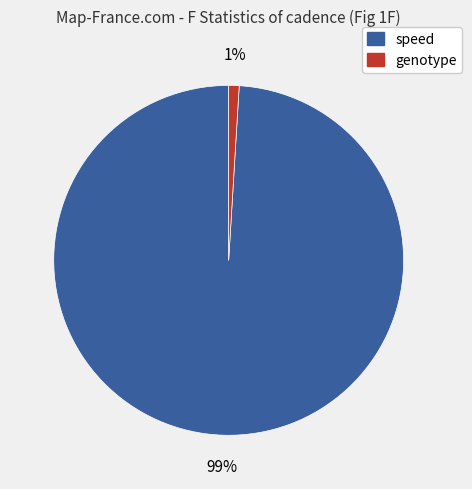

To the nearest percent, what is the average slice percentage?

50%